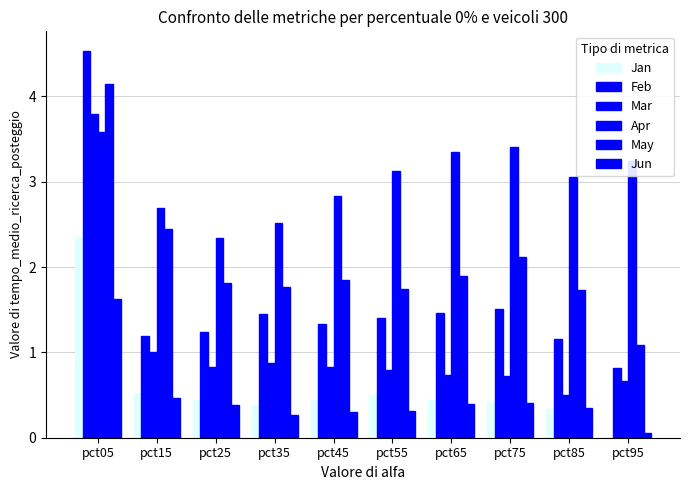

At which label does May reach its peak?

pct05